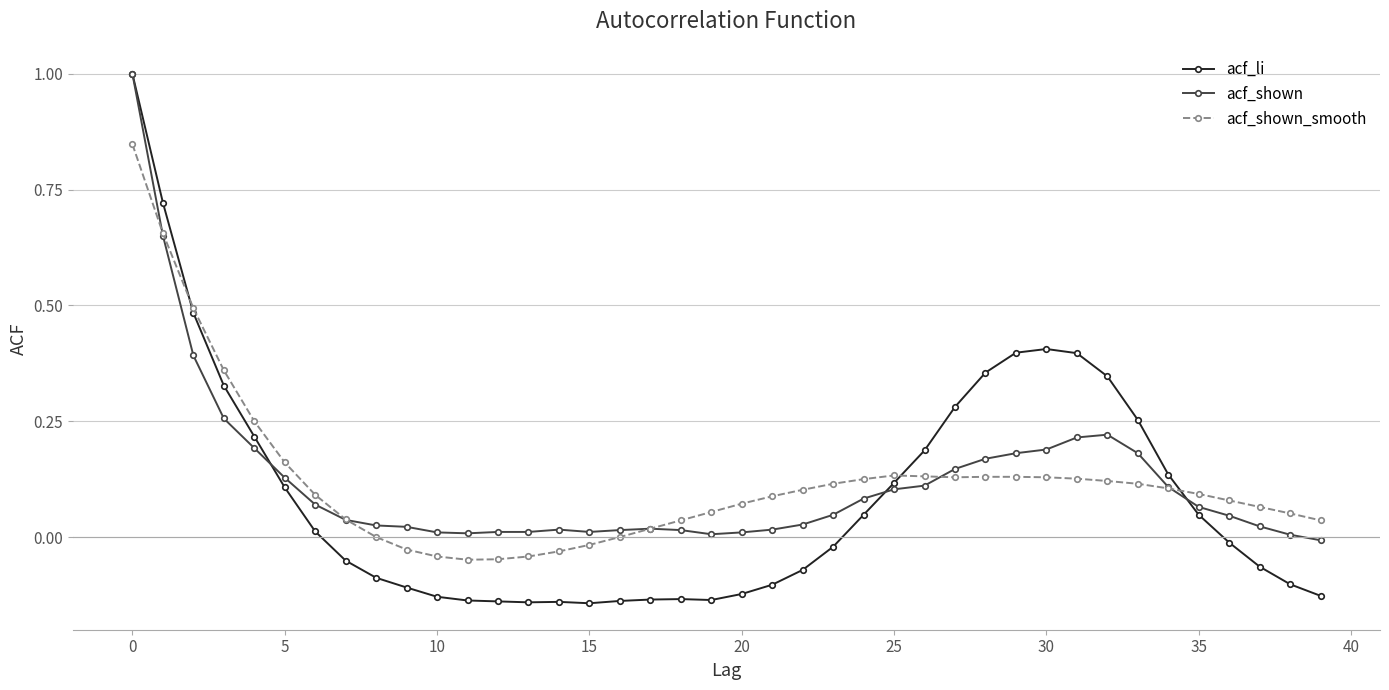

What is the maximum value shown in the chart?

1.0